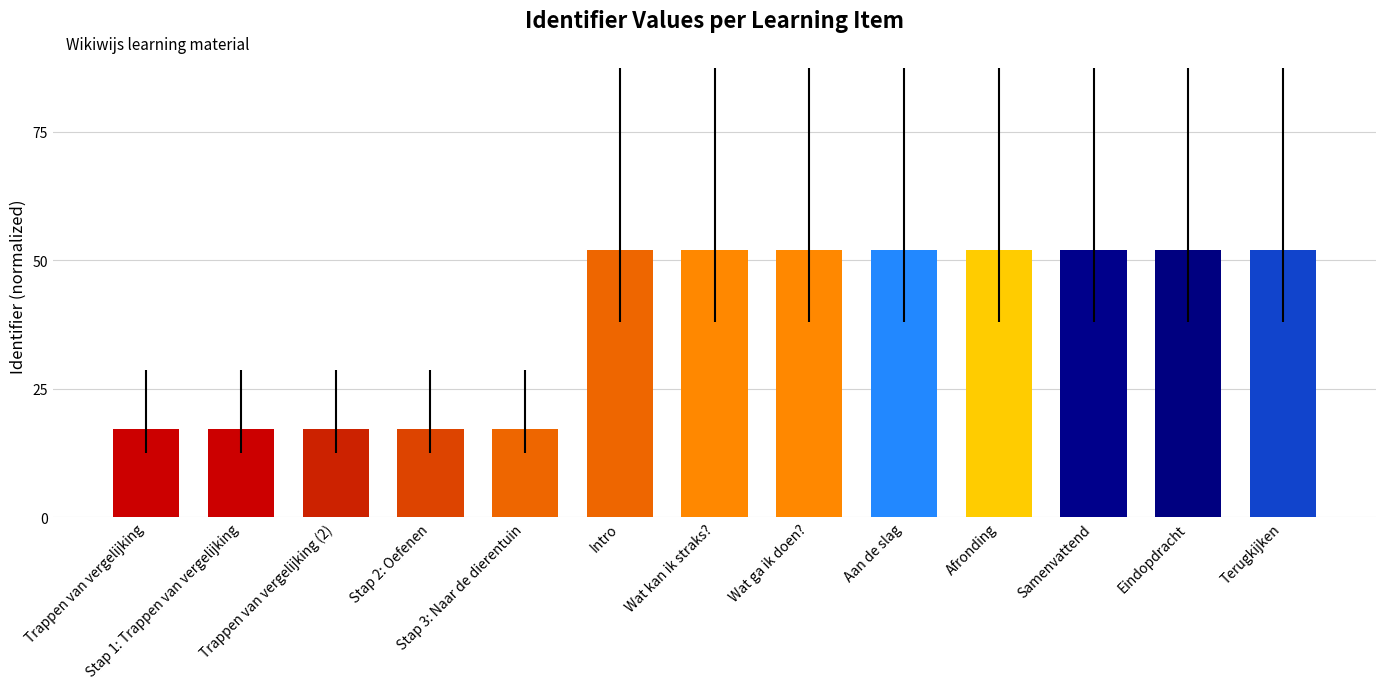

True or false: the data shows 52.0 at Samenvattend.

True